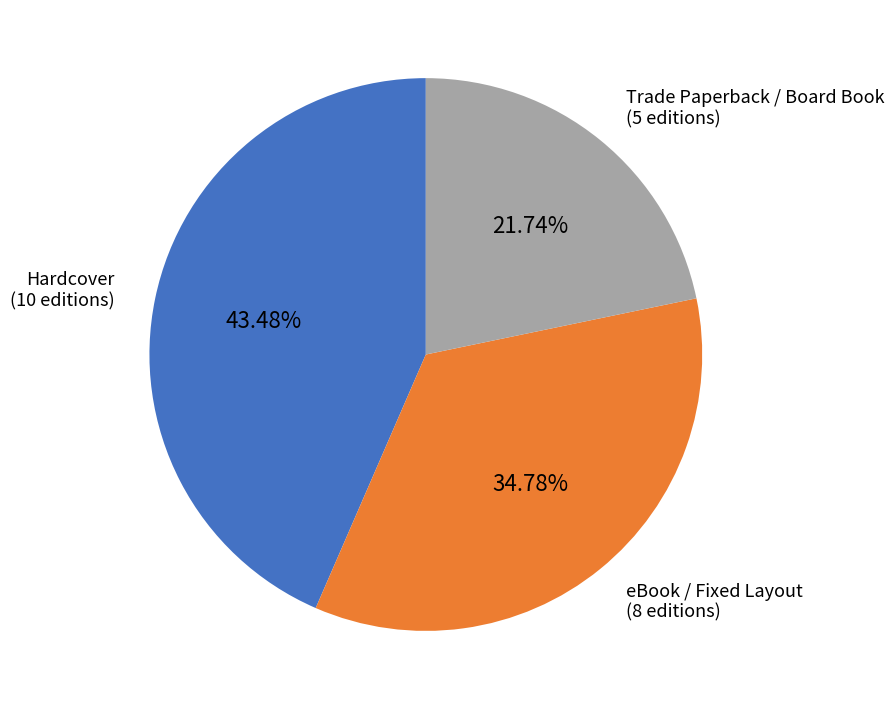

Which has a higher value, eBook / Fixed Layout or Hardcover?

Hardcover